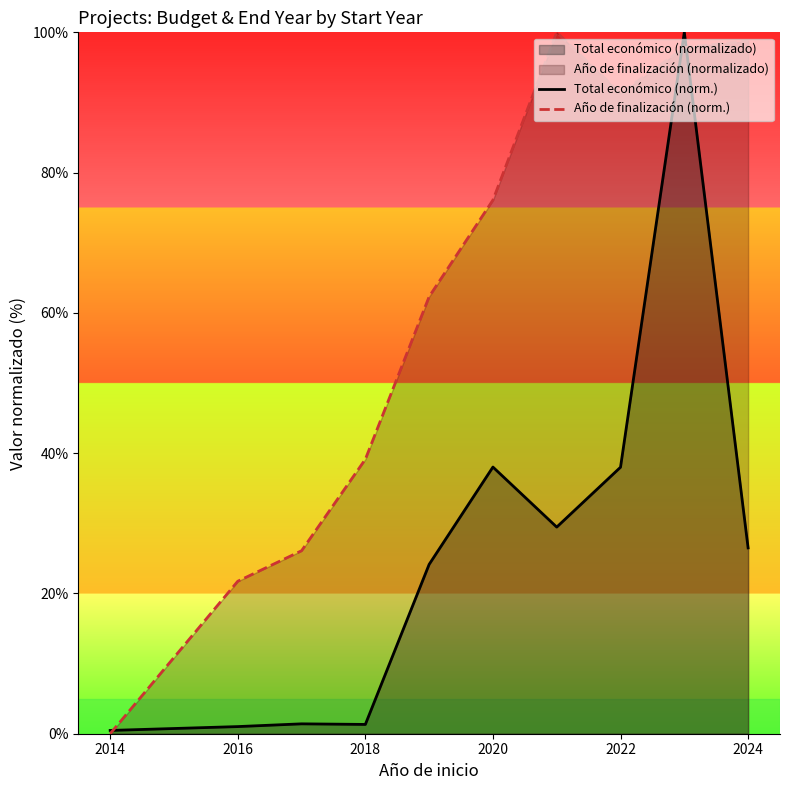

Rank the series by their maximum value, from lowest to highest.

Total económico (norm.), Año de finalización (norm.)